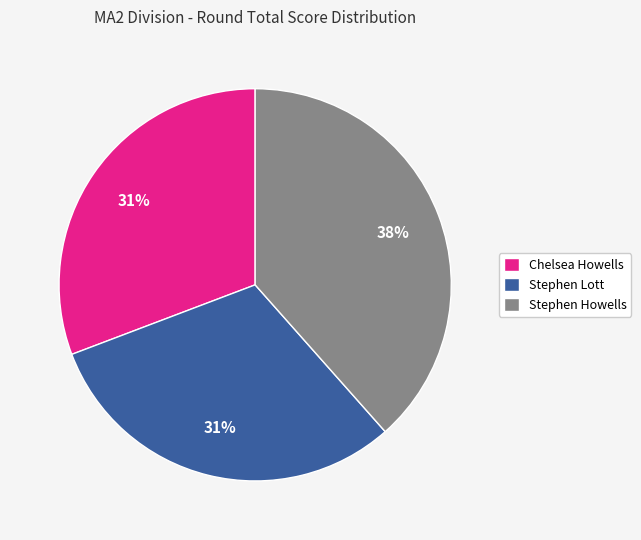

Combined, do Chelsea Howells and Stephen Howells account for over 50%?

Yes